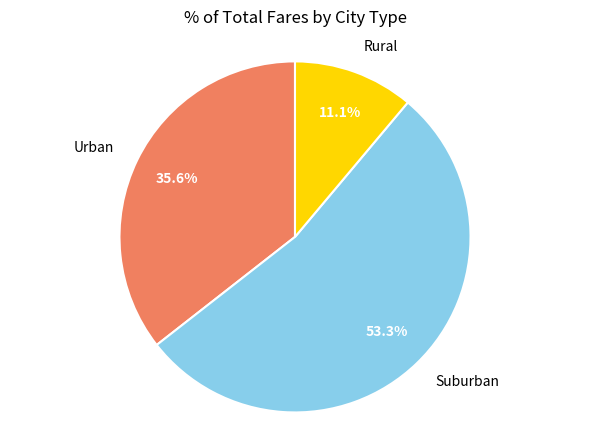

Combined, what portion of the pie is Urban and Rural?

46.7%